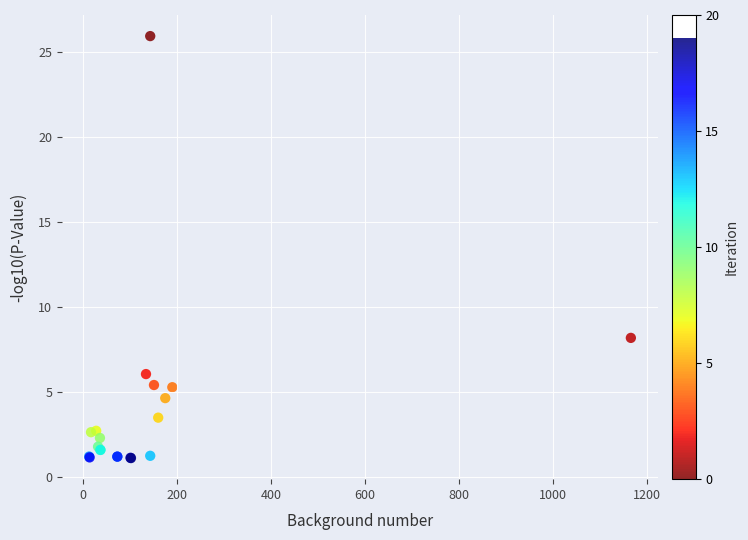

What Y value in the scatter plot is closest to 13?

8.2